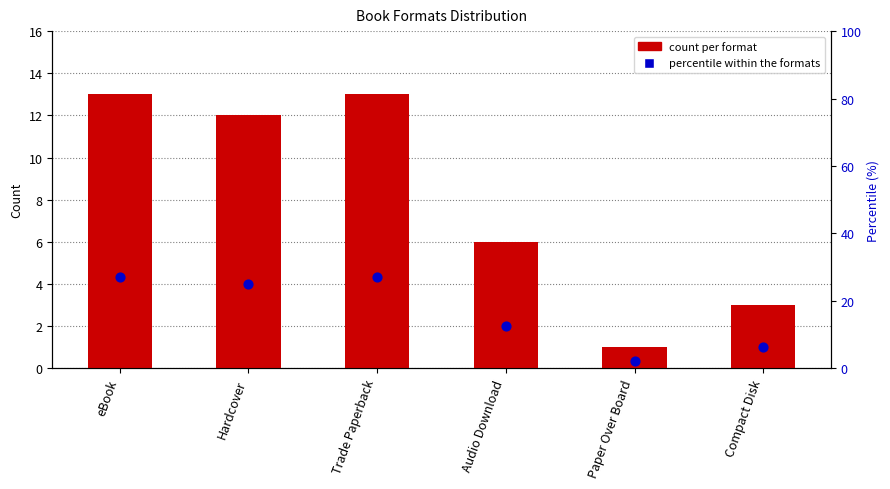

Is the value of count per format at Hardcover greater than the value of percentile within formats at Audio Download?

No